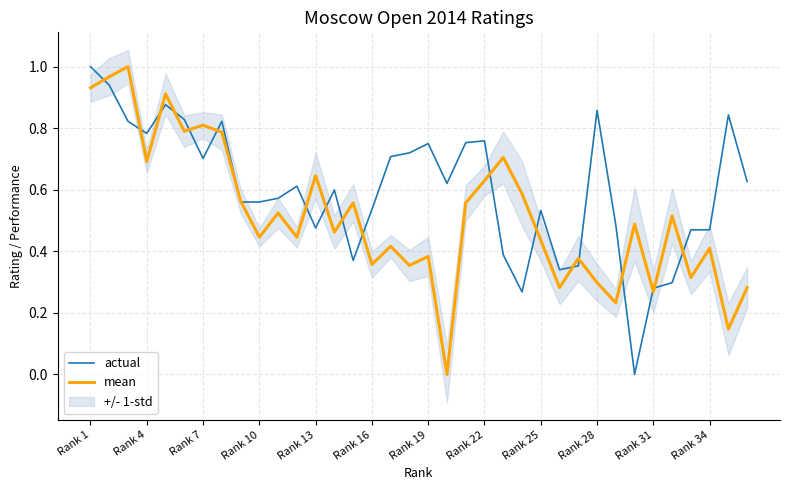

Is it true that mean equals 0.4 at Rank 22?

False